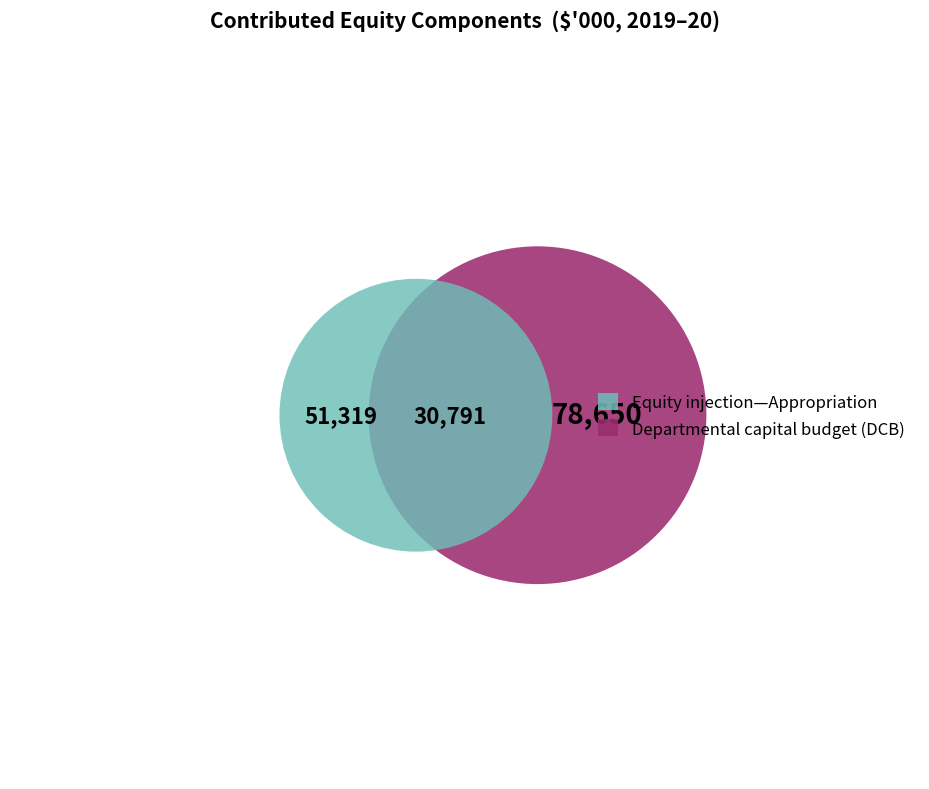

How many segments does this pie chart have?

2